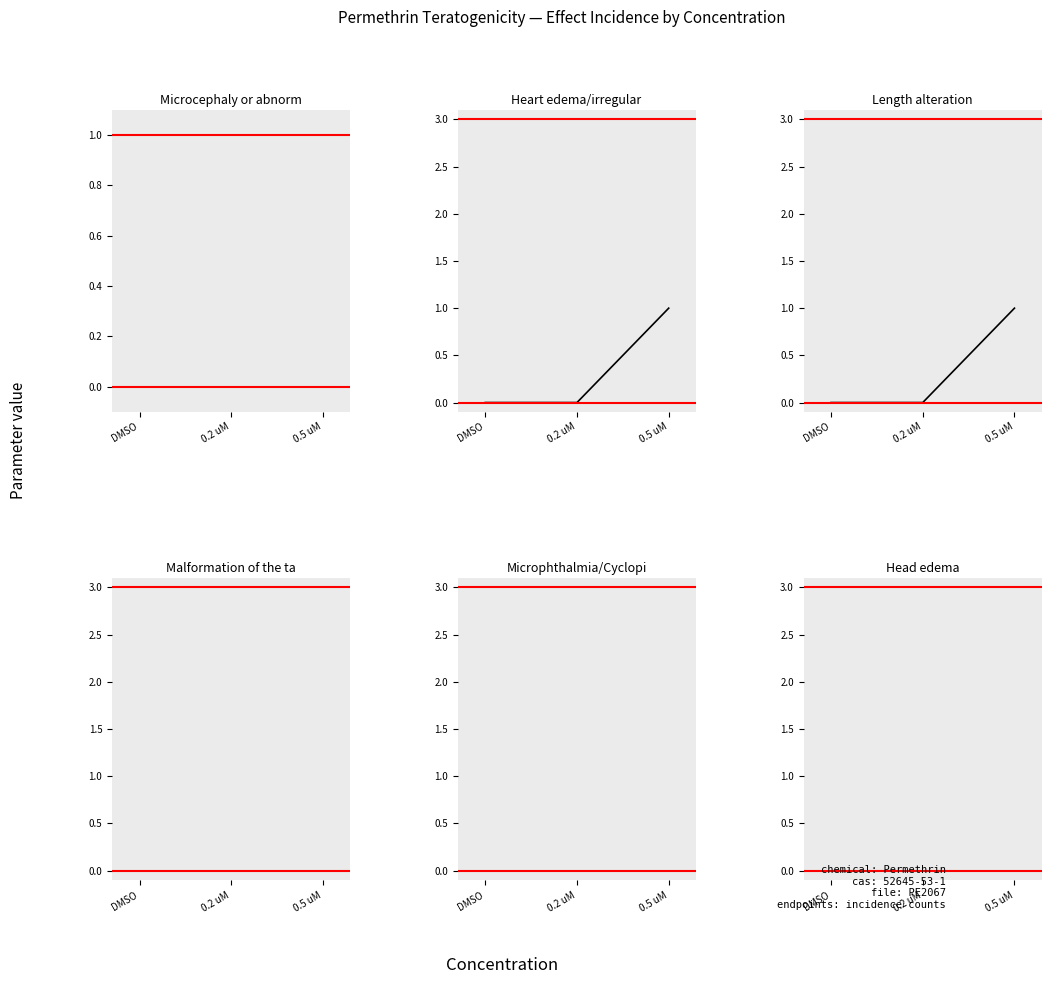

Which series changed the most between DMSO and 0.2 uM?

Microcephaly or abnormal head shape